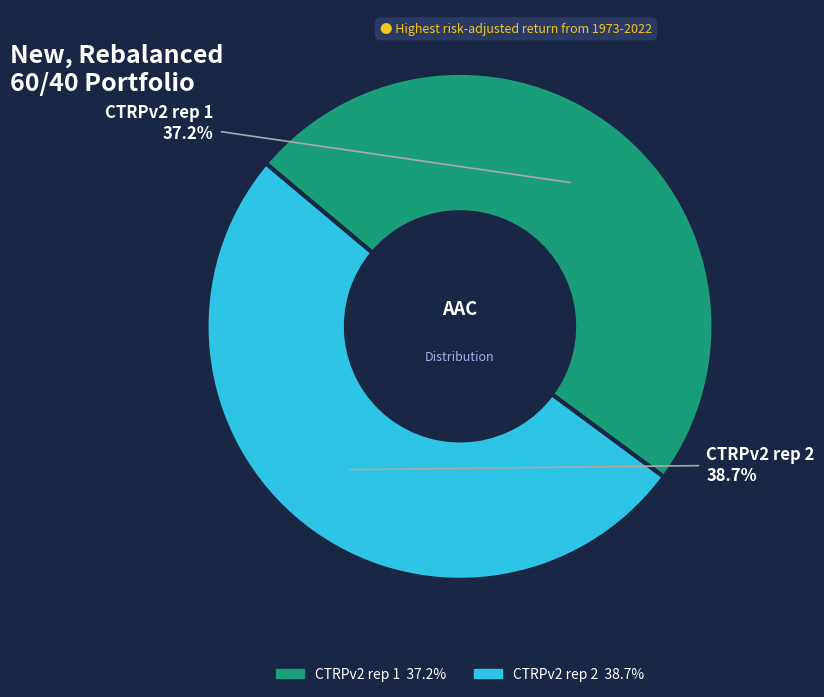

Count the number of slices in the pie.

2